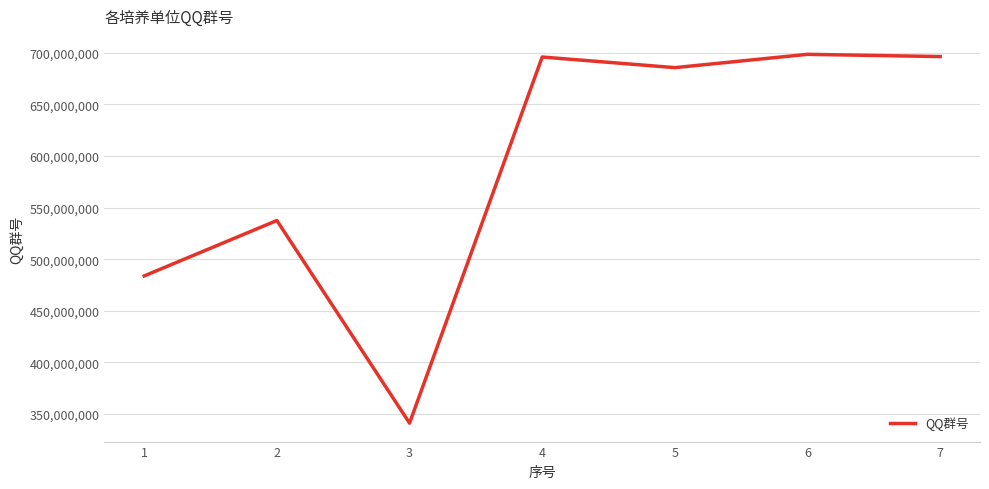

What is the minimum value shown in the chart?

341196754